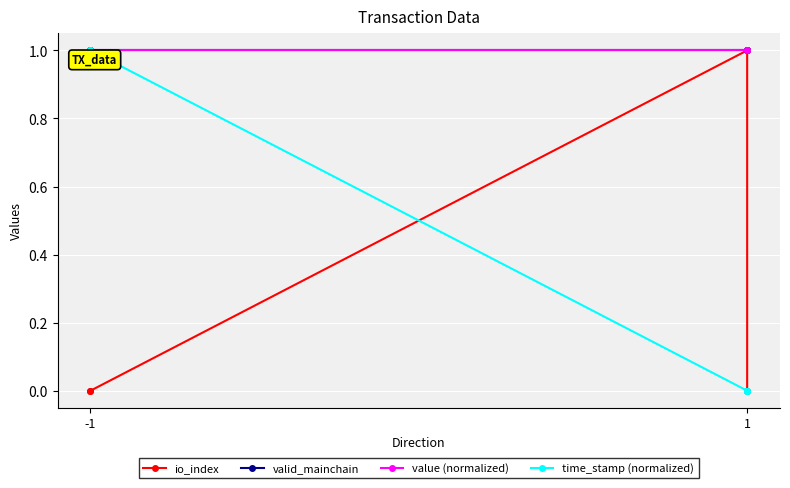

Is this an area chart (filled region under the line)?

No